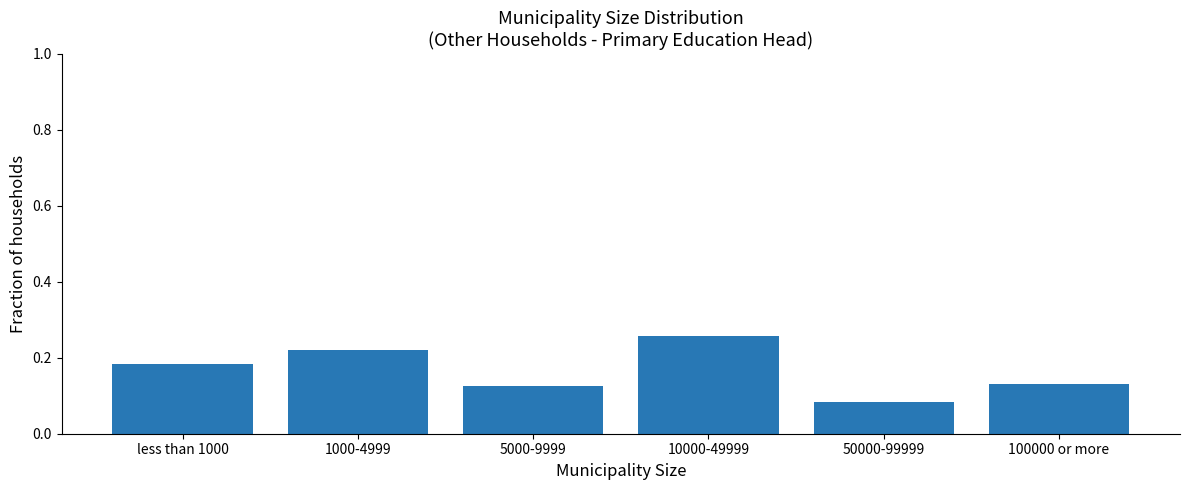

What is the sum of all values?

1.0